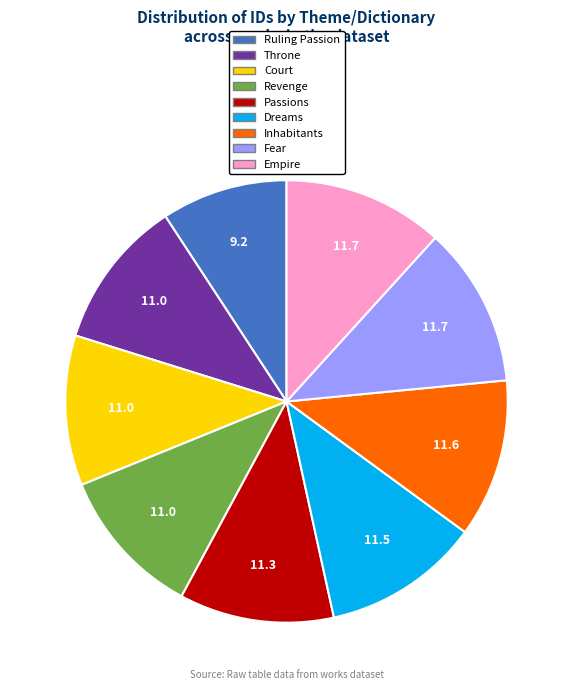

Do Ruling Passion and Throne together represent more than half of the pie?

No